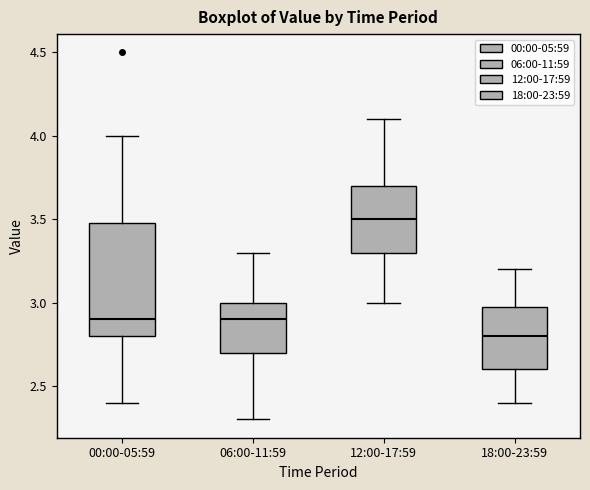

Which box's median line is the lowest?

18:00-23:59